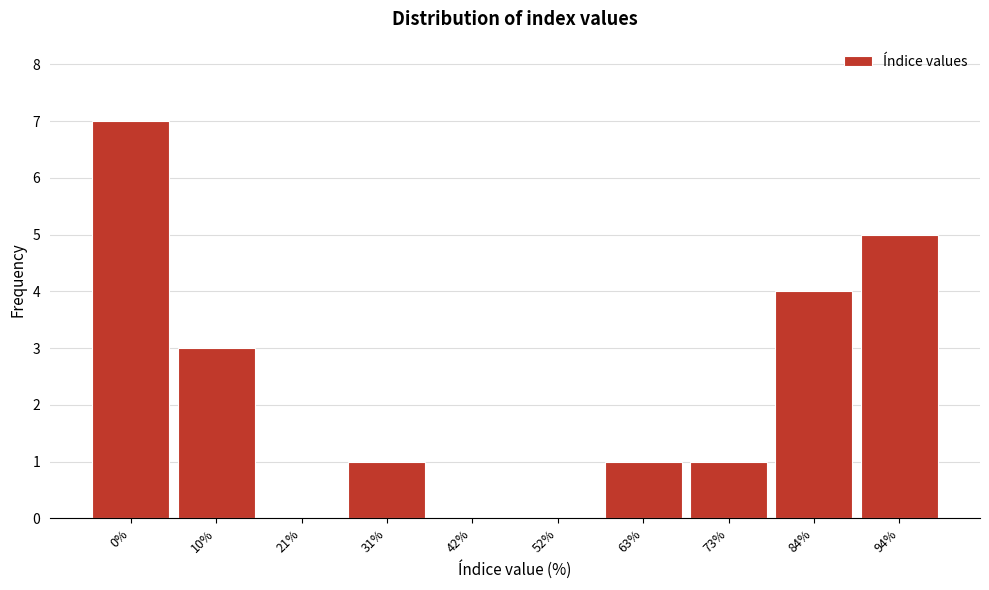

Reading left to right, list all the values displayed in this chart.

0%=7	10%=3	21%=0	31%=1	42%=0	52%=0	63%=1	73%=1	84%=4	94%=5